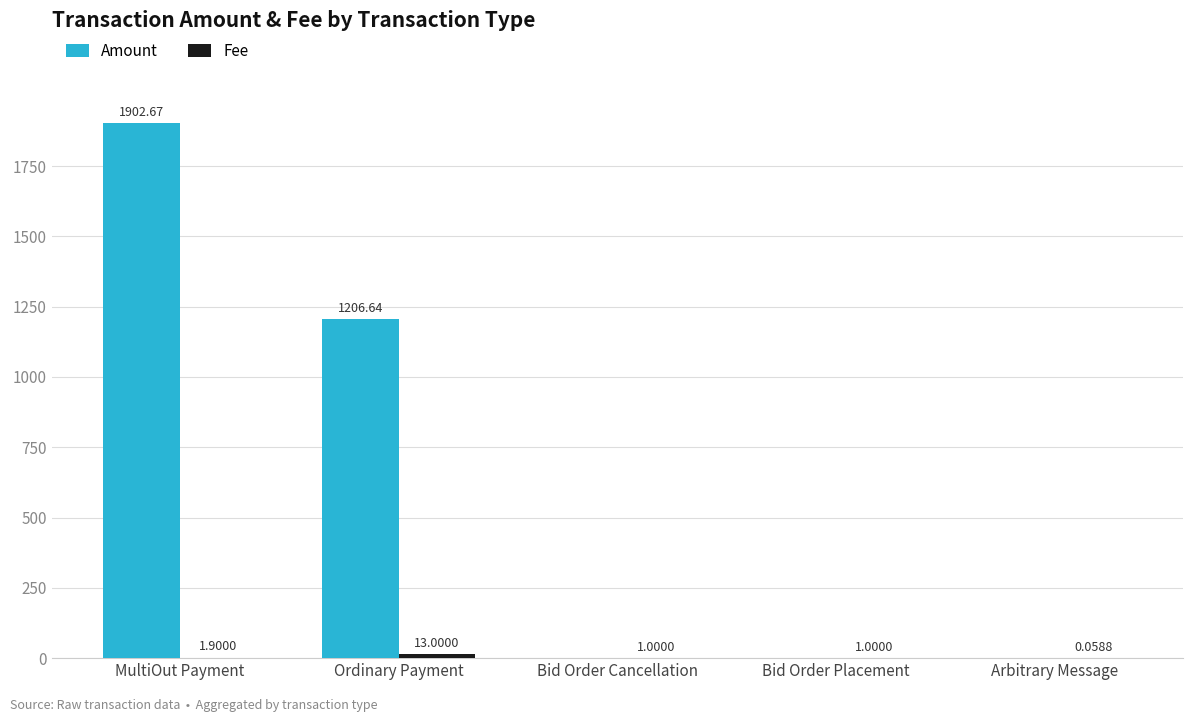

Where is Amount nearest to the value 951?

Ordinary Payment